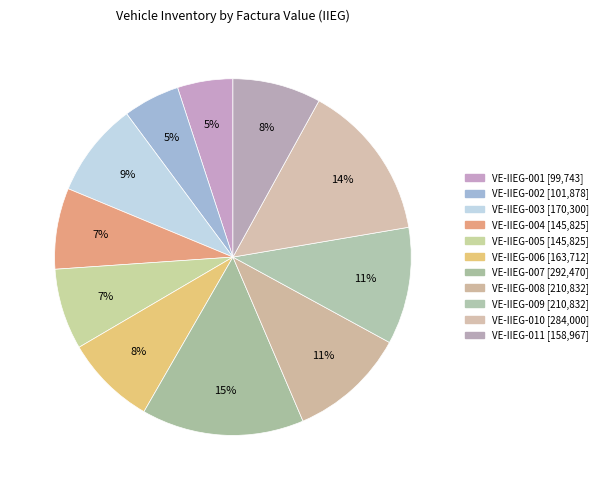

What percentage is NOT represented by VE-IIEG-007?

85.3%